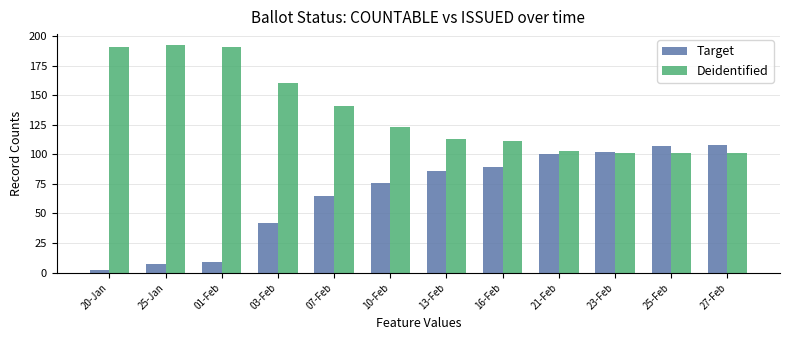

Reading left to right, list all the values displayed in this chart.

Target: 20-Jan=2	25-Jan=7	01-Feb=9	03-Feb=42	07-Feb=65	10-Feb=76	13-Feb=86	16-Feb=89	21-Feb=100	23-Feb=102	25-Feb=107	27-Feb=108
Deidentified: 20-Jan=191	25-Jan=192	01-Feb=191	03-Feb=160	07-Feb=141	10-Feb=123	13-Feb=113	16-Feb=111	21-Feb=103	23-Feb=101	25-Feb=101	27-Feb=101